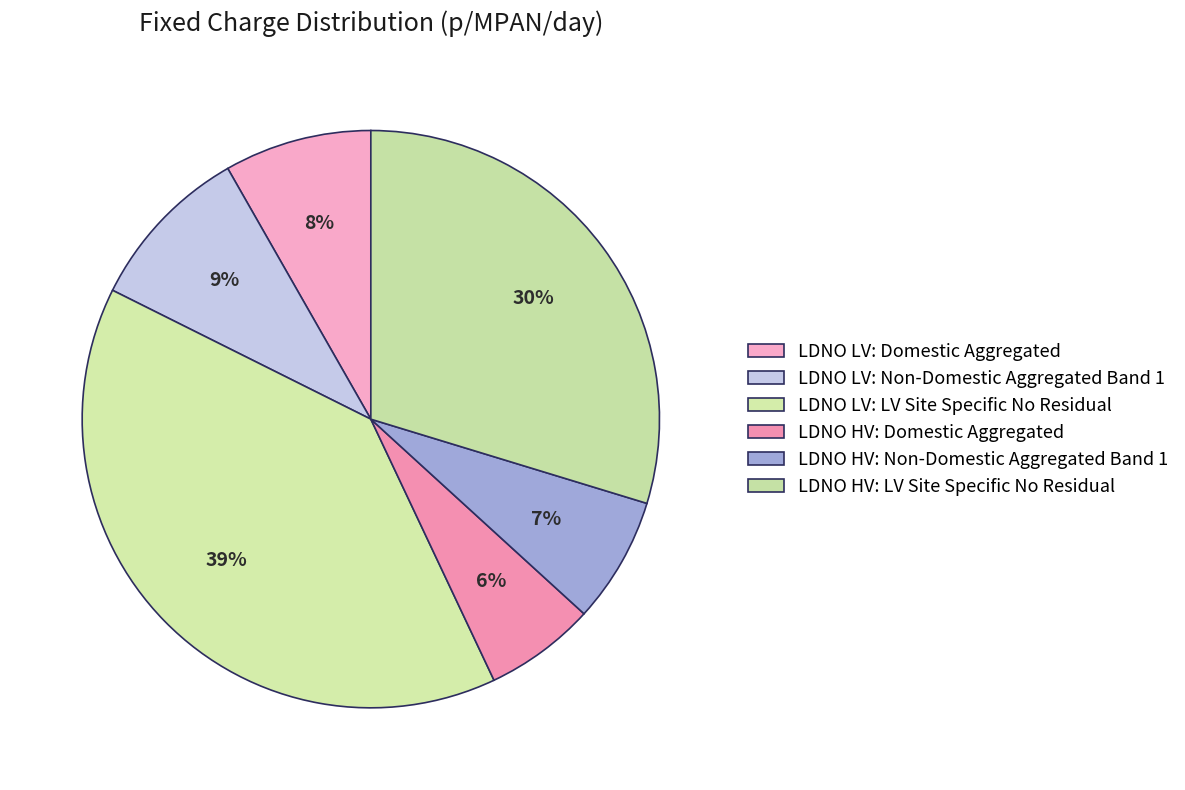

What percentage is the LDNO LV: LV Site Specific No Residual slice, to the nearest percent?

39%